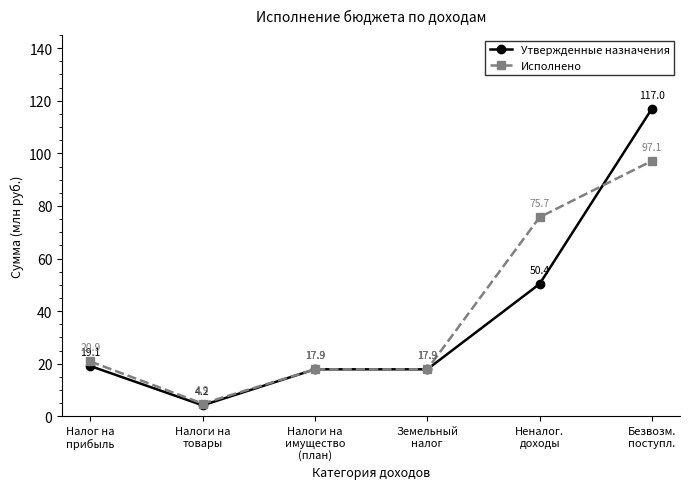

What are all the series names shown in the legend?

Утвержденные назначения, Исполнено